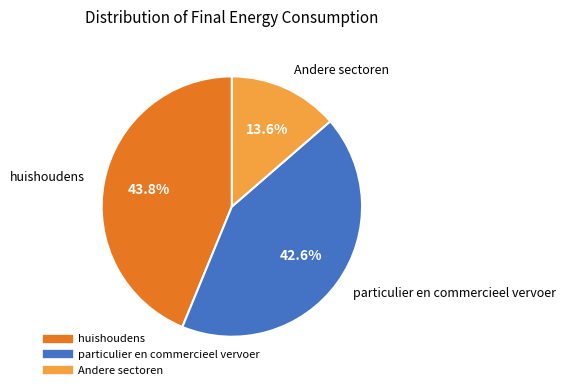

Does any single category account for the majority?

No